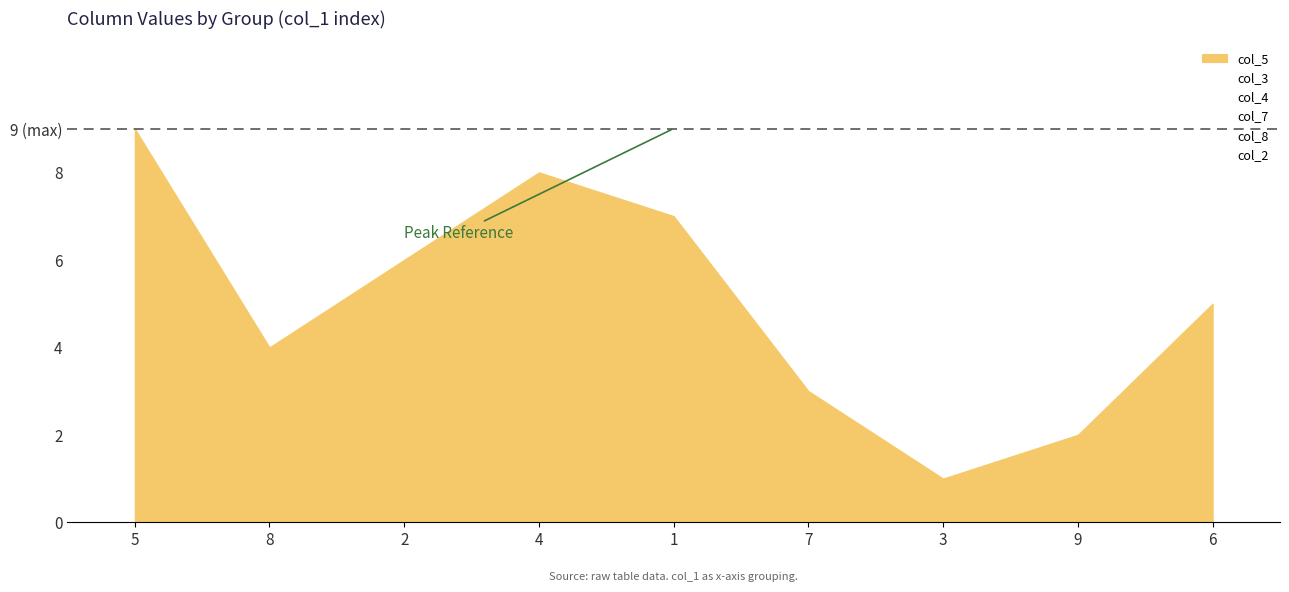

Which category has the highest value in the col_5 series?

5